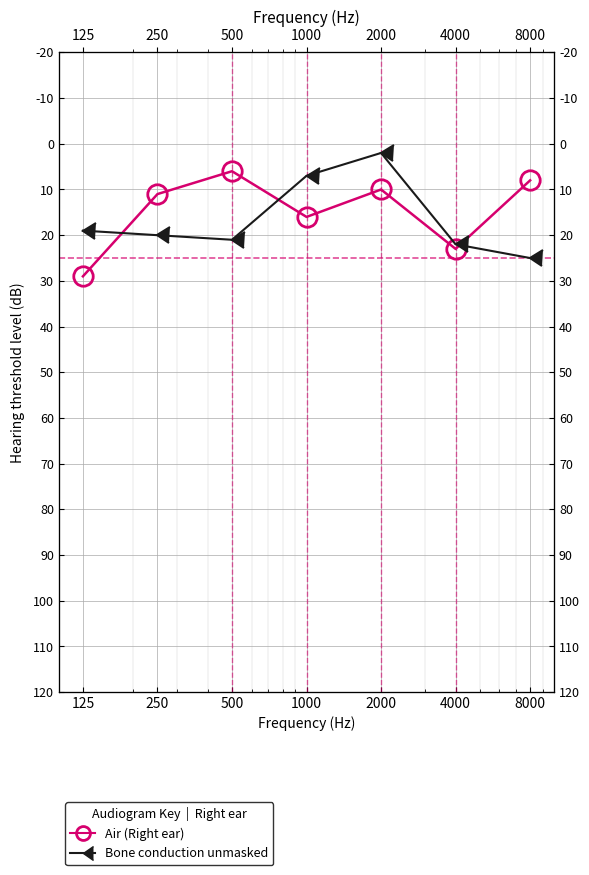

How many lines are shown in the chart?

2